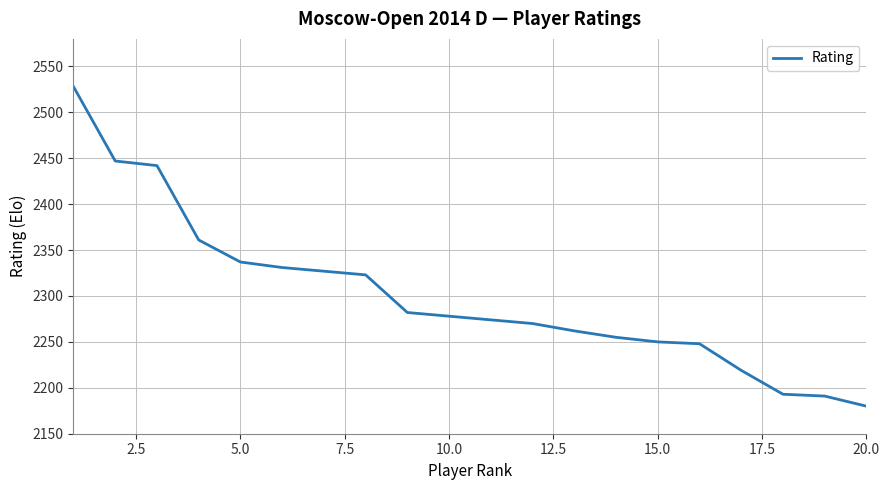

What is the greatest value displayed?

2528